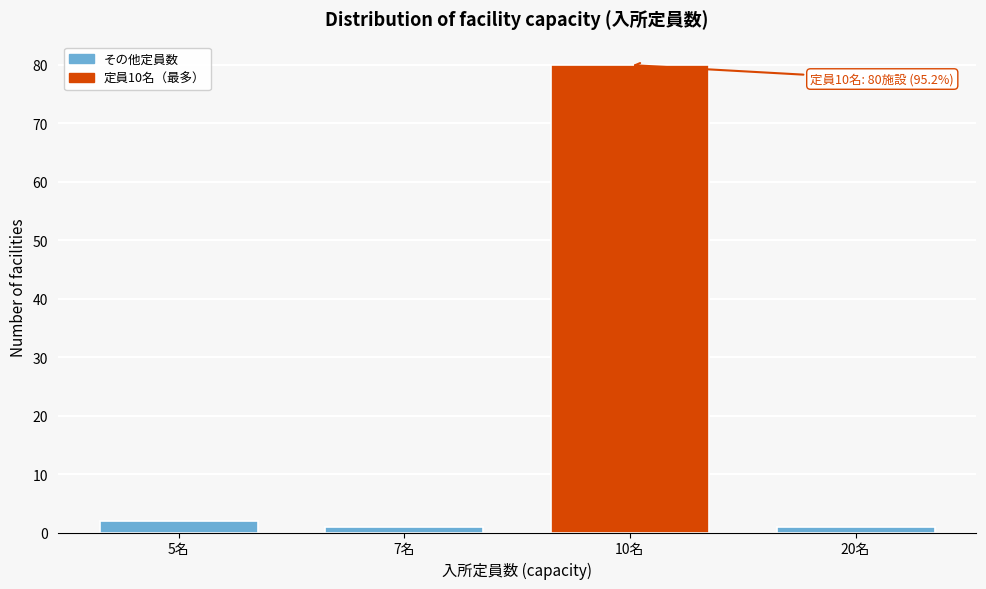

Reading right to left, transcribe all the data shown in this chart.

1	80	1	2